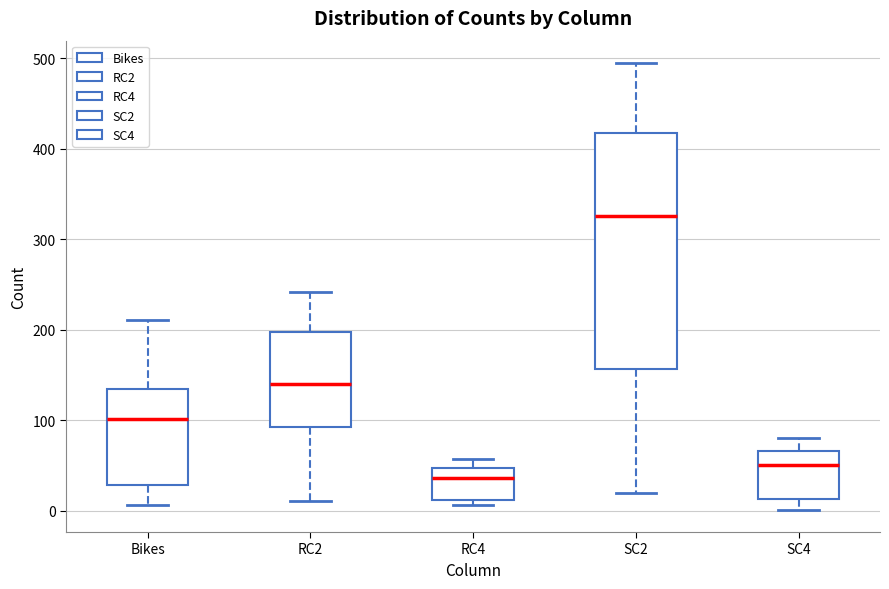

Reading left to right, read every box against the y-axis: the position of its median line, the range the box covers, and the ends of its whiskers. The values are not printed on the chart, so give them approximately, as read against the axis.

Bikes: median 100, box 30 to 140, whiskers 10 to 210
RC2: median 140, box 90 to 200, whiskers 10 to 240
RC4: median 40, box 10 to 50, whiskers 10 (just below the box's lower edge) to 60
SC2: median 330, box 160 to 420, whiskers 20 to 500
SC4: median 50, box 10 to 70, whiskers 0 to 80